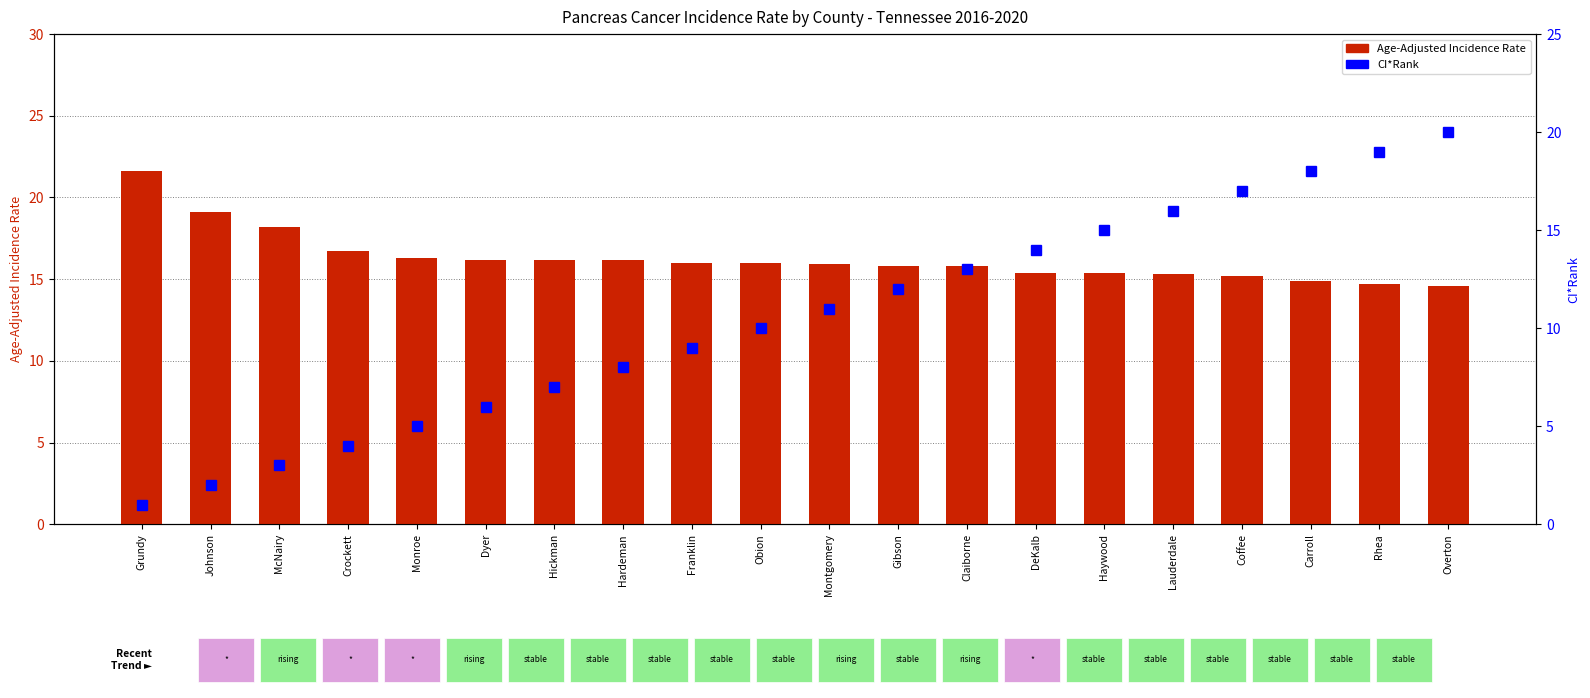

What is the value of the CI*Rank bar at the 1st from the left?

1.0